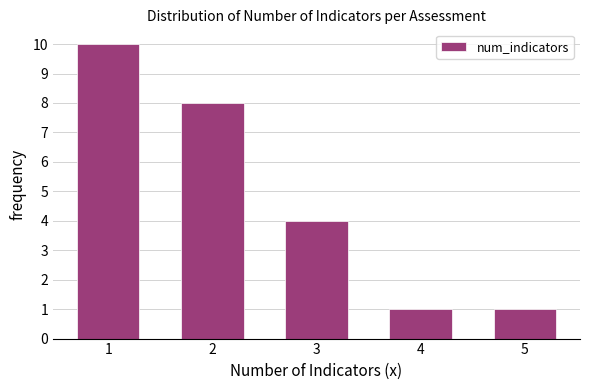

Reading right to left, transcribe all the data shown in this chart.

1	1	4	8	10